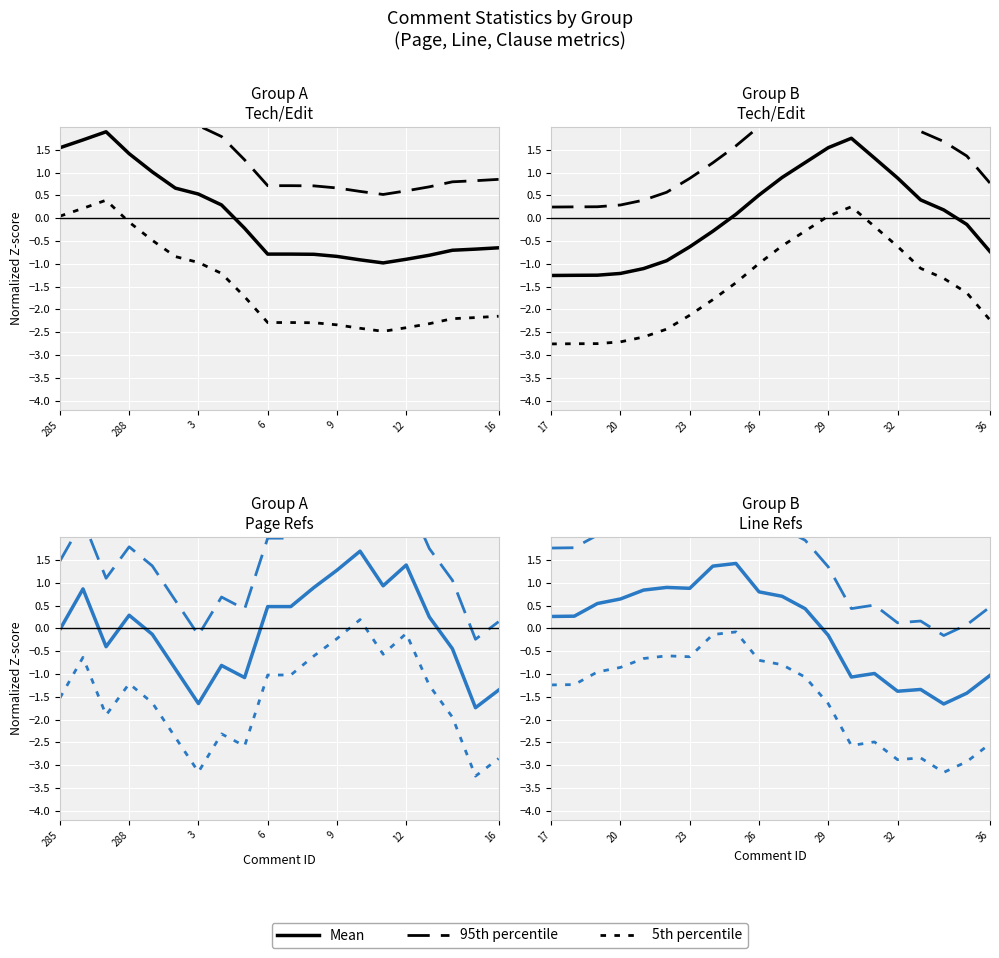

The Mean series shows -0.2 at 12. True or false?

False